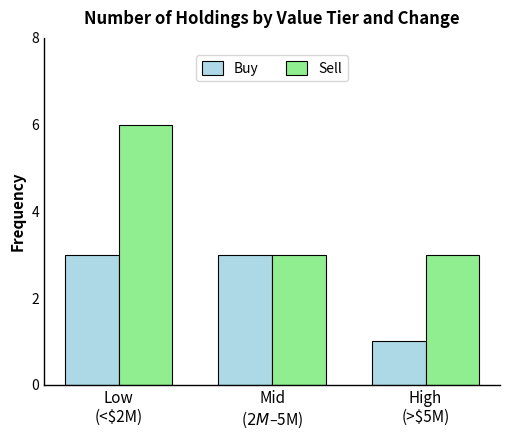

What is the average value of the Sell series?

4